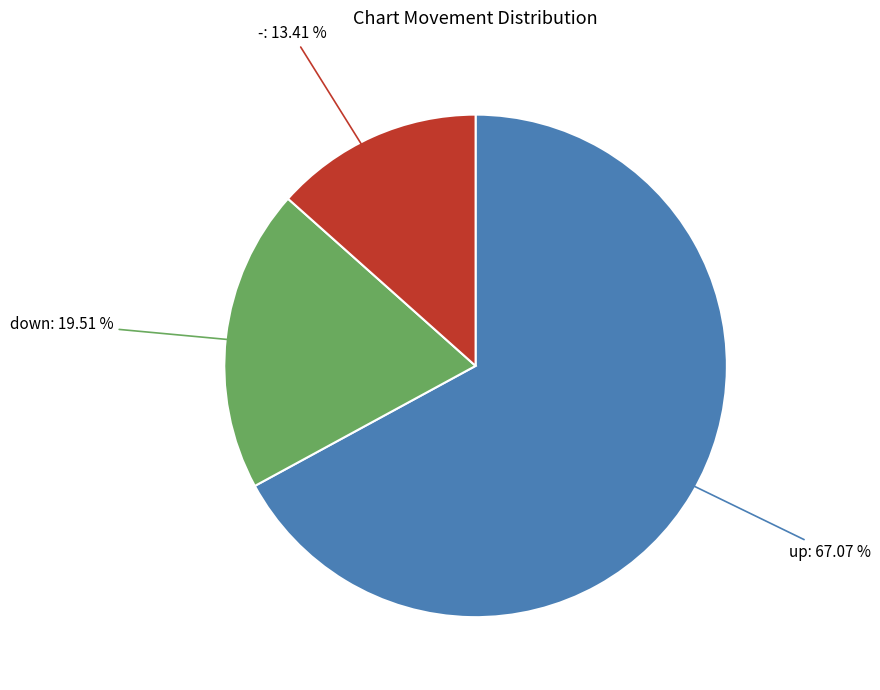

Is there any slice that represents more than half of the pie?

Yes